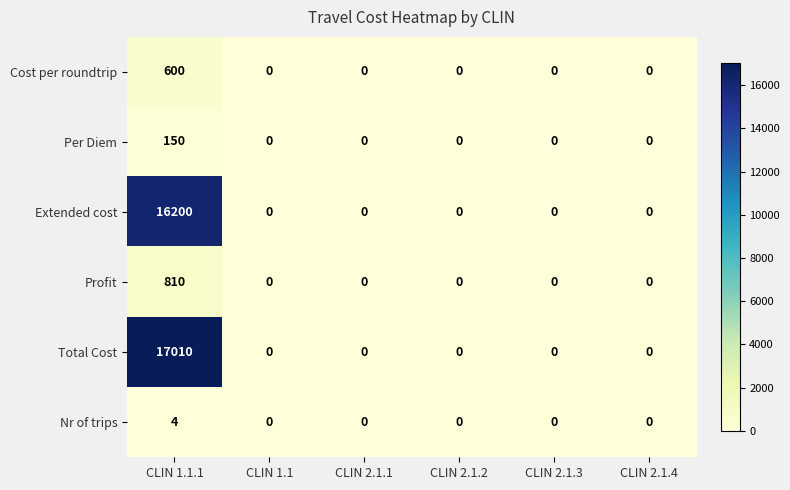

Count the number of categories in the chart.

6